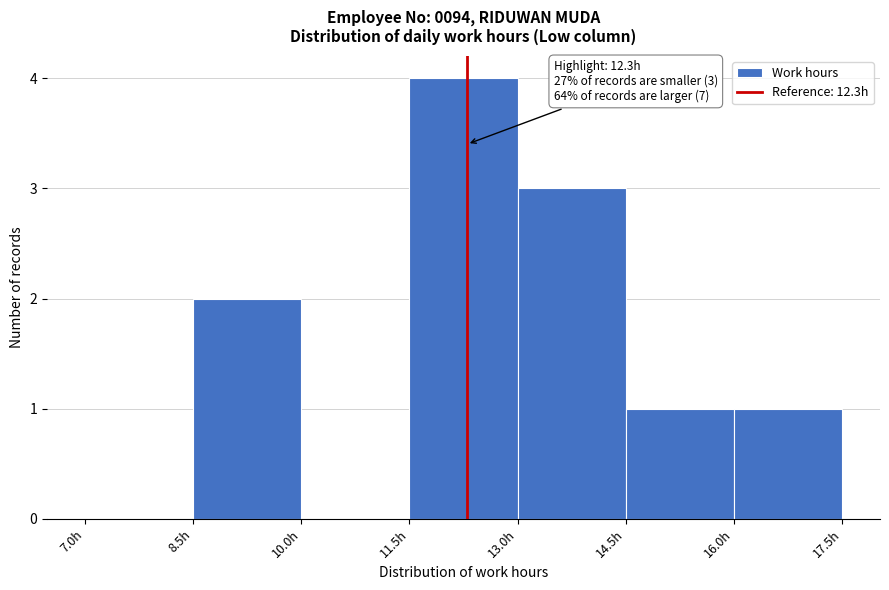

Over which range of the x-axis is the bar tallest?

11.5 to 13.0